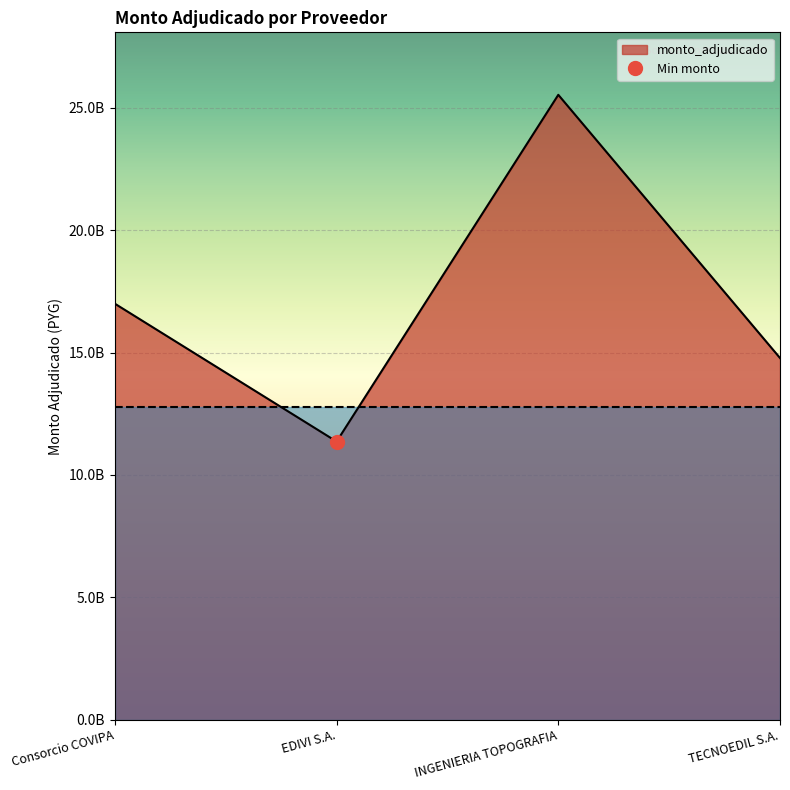

Where is the first local minimum?

EDIVI S.A.